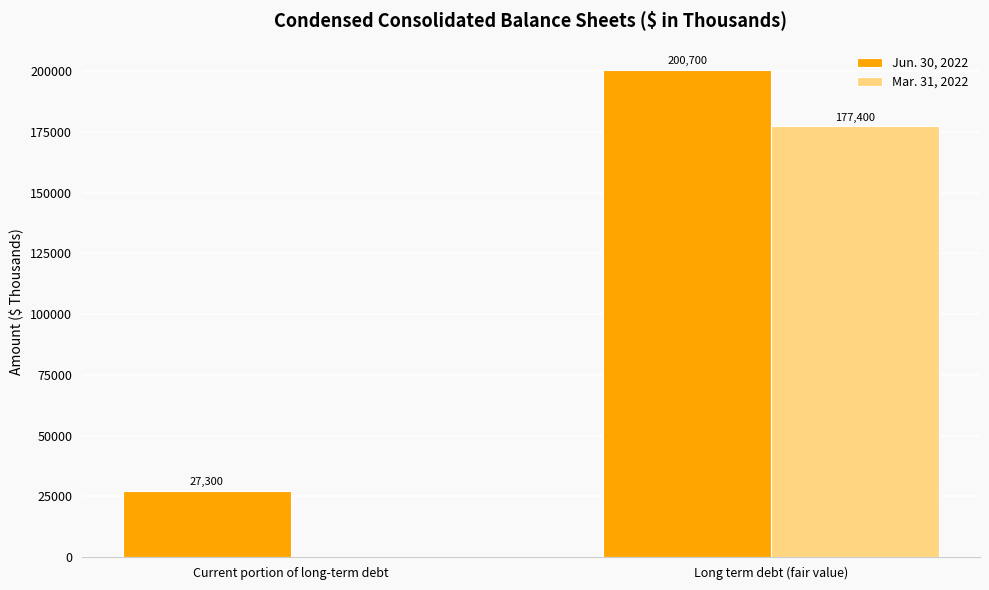

What is the greatest value displayed?

200700